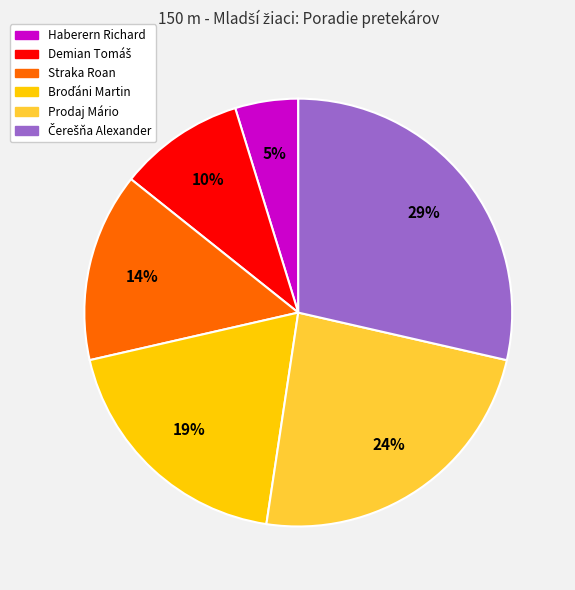

Is the sum of Prodaj Mário and Straka Roan greater than half?

No